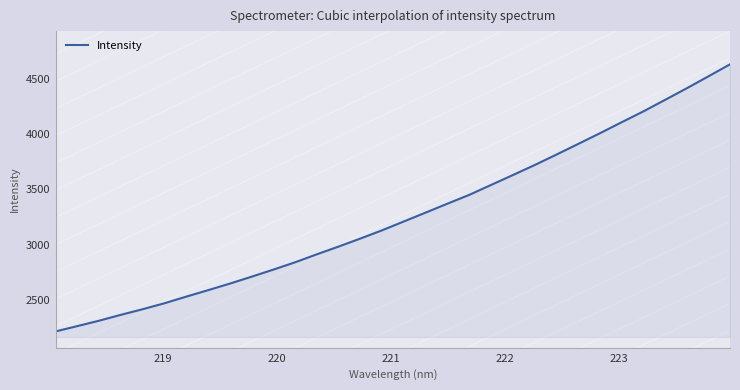

Does the chart display data point markers on the line(s)?

No